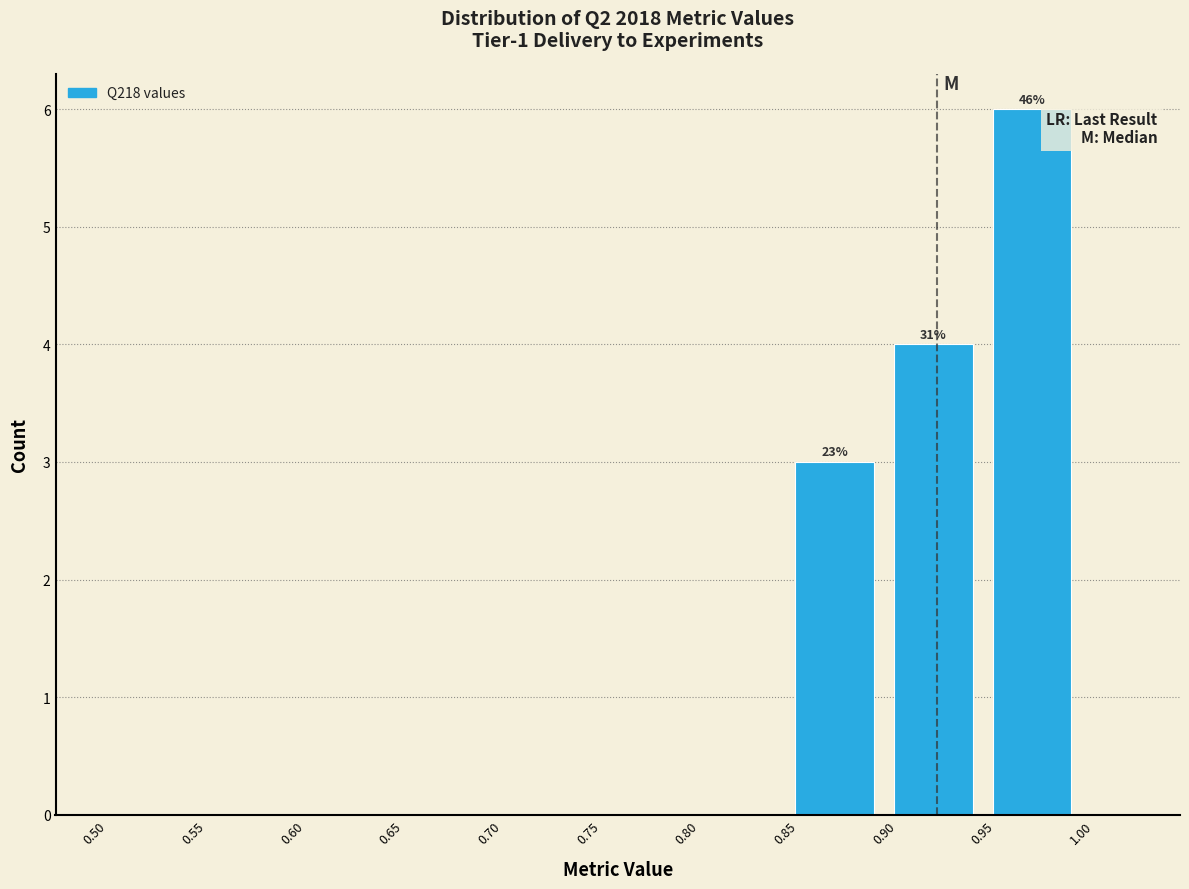

Over which range of the x-axis is the bar tallest?

0.95 to 1.00